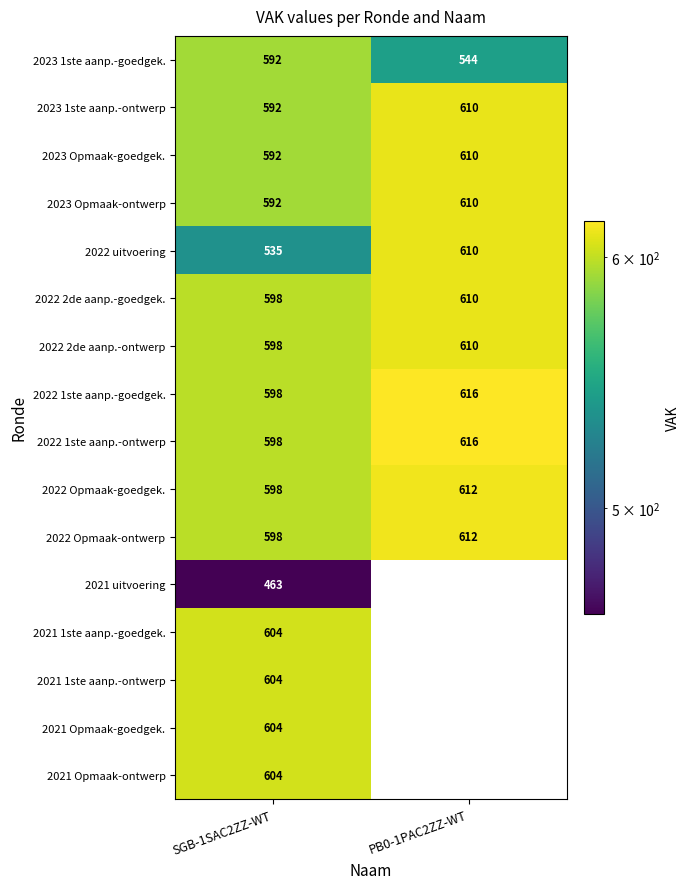

The value of 2022 2de aanp.-ontwerp at PB0-1PAC2ZZ-WT is 385. True or false?

False